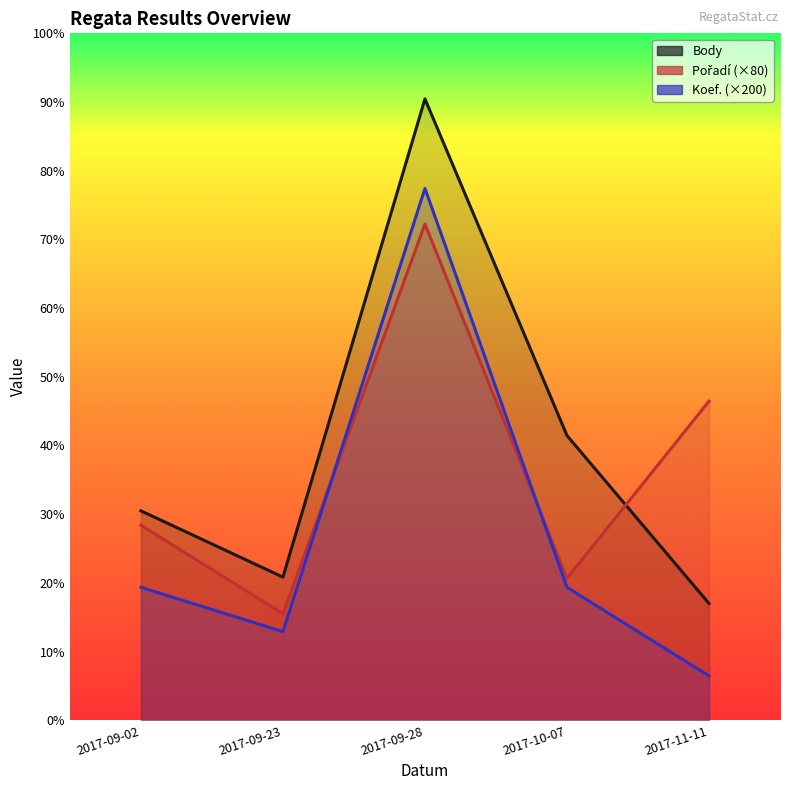

Which series has the largest total across all categories?

Body